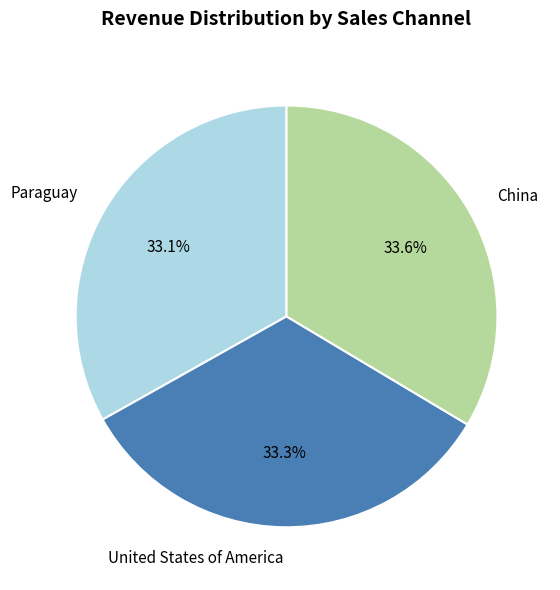

To the nearest percent, what portion does Paraguay represent?

33%